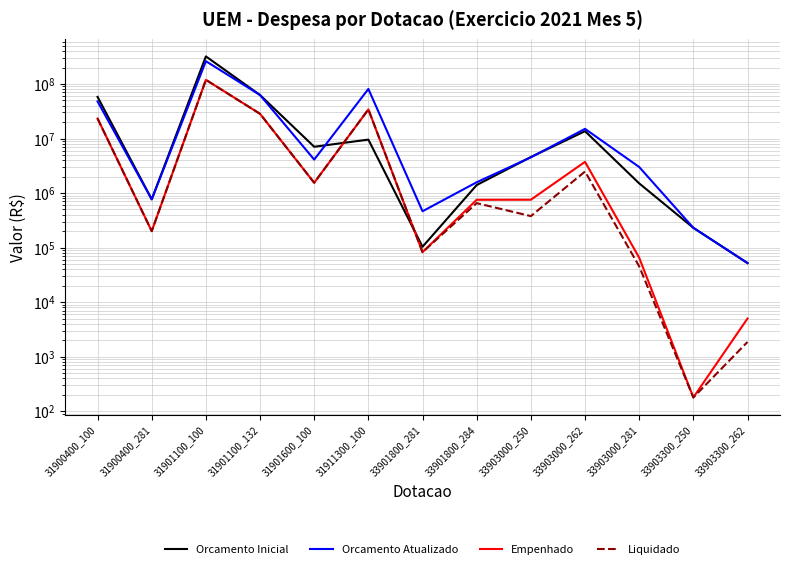

The value of Empenhado at 33901800_284 is 751889.0. True or false?

True